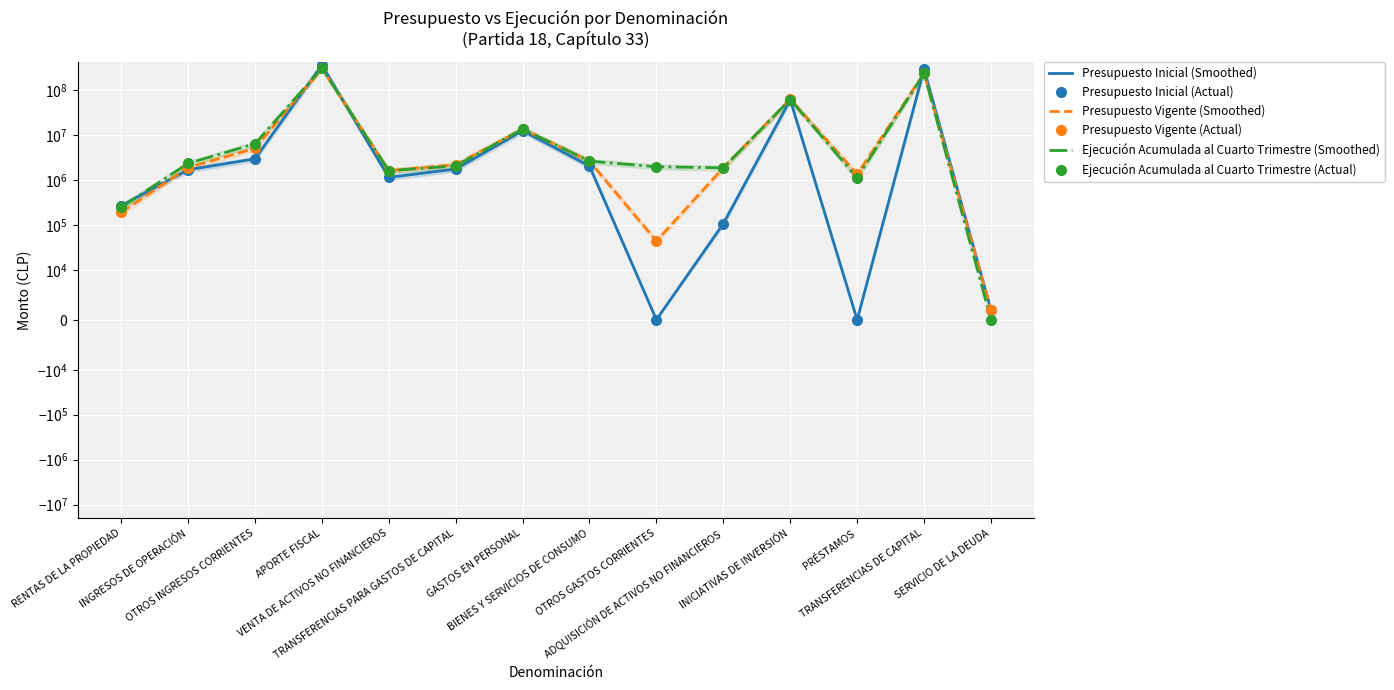

Is it true that Presupuesto Vigente (Actual) equals 1341545 at PRÉSTAMOS?

True